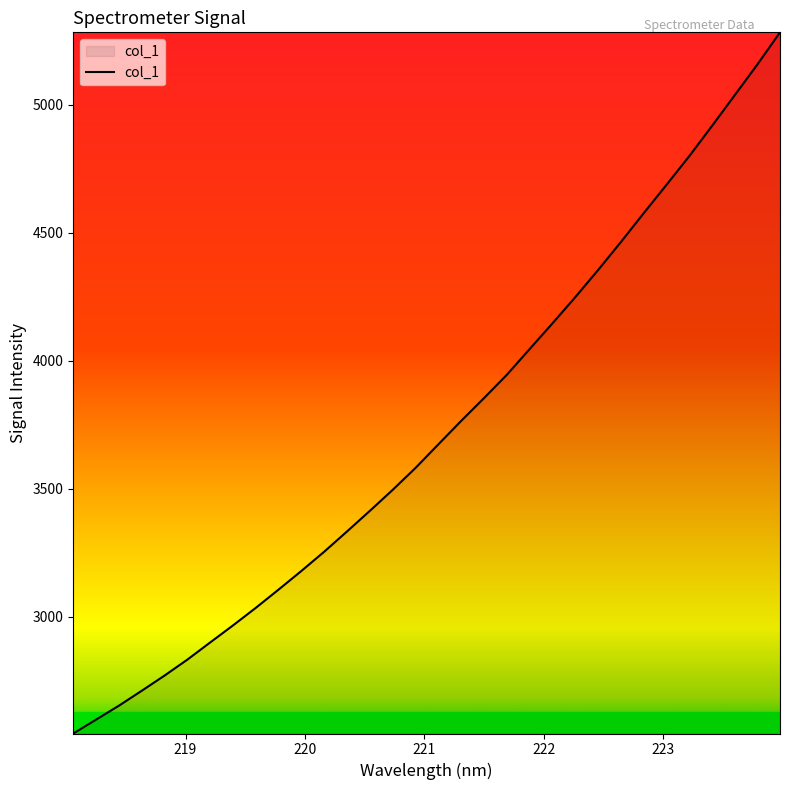

Reading left to right, transcribe all the data shown in this chart.

2543.0	2597.5	2651.8	2710.1	2769.5	2831.9	2899.0	2965.7	3034.3	3105.8	3178.6	3253.9	3333.0	3413.4	3495.3	3581.0	3672.9	3764.5	3853.4	3944.4	4045.0	4145.2	4247.4	4353.3	4462.6	4575.2	4686.1	4798.0	4916.3	5036.7	5157.4	5283.7